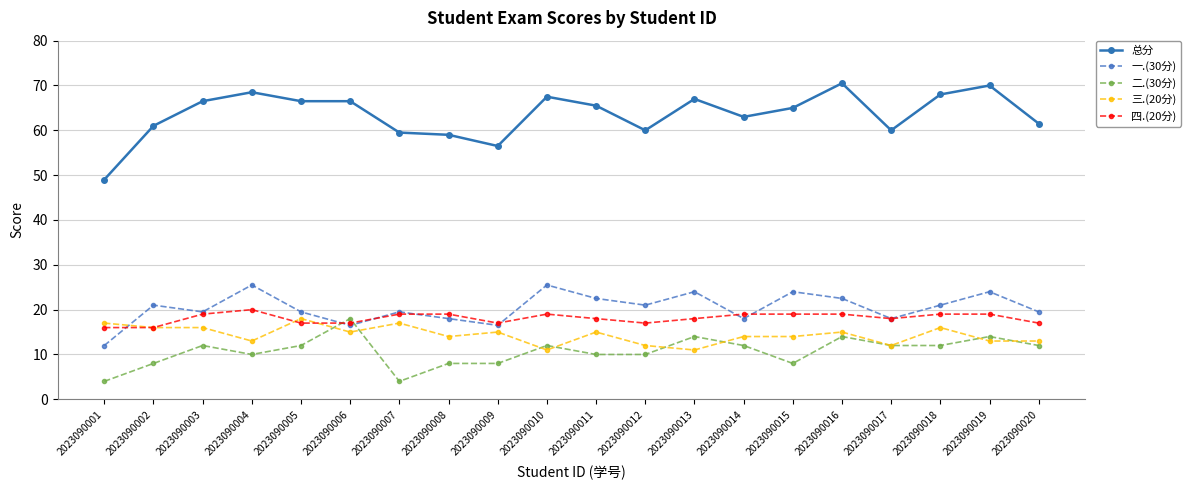

Reading left to right, what are all the values shown in this chart?

总分: 49.0	61.0	66.5	68.5	66.5	66.5	59.5	59.0	56.5	67.5	65.5	60.0	67.0	63.0	65.0	70.5	60.0	68.0	70.0	61.5
一.(30分): 12.0	21.0	19.5	25.5	19.5	16.5	19.5	18.0	16.5	25.5	22.5	21.0	24.0	18.0	24.0	22.5	18.0	21.0	24.0	19.5
二.(30分): 4.0	8.0	12.0	10.0	12.0	18.0	4.0	8.0	8.0	12.0	10.0	10.0	14.0	12.0	8.0	14.0	12.0	12.0	14.0	12.0
三.(20分): 17.0	16.0	16.0	13.0	18.0	15.0	17.0	14.0	15.0	11.0	15.0	12.0	11.0	14.0	14.0	15.0	12.0	16.0	13.0	13.0
四.(20分): 16.0	16.0	19.0	20.0	17.0	17.0	19.0	19.0	17.0	19.0	18.0	17.0	18.0	19.0	19.0	19.0	18.0	19.0	19.0	17.0